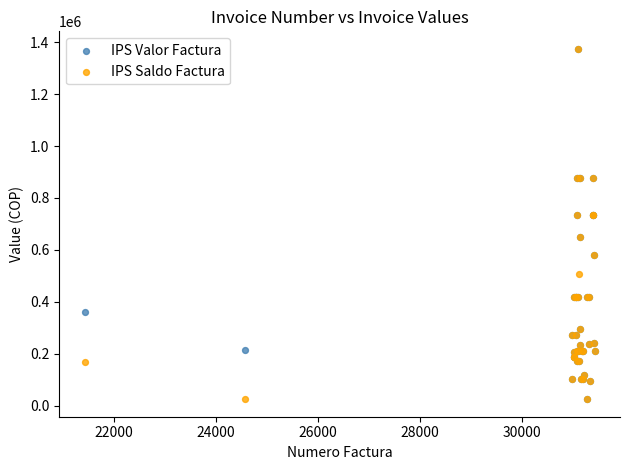

What are all the series names shown in the legend?

IPS Valor Factura, IPS Saldo Factura